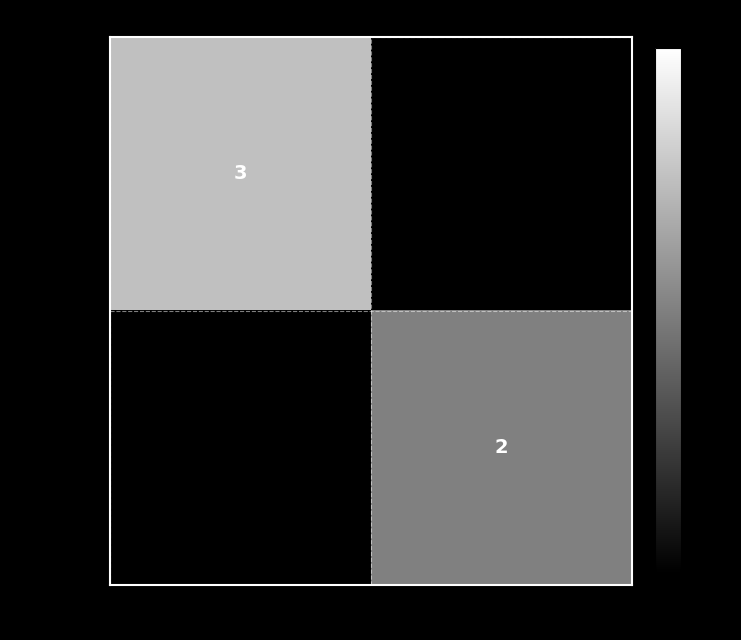

Which has a higher value, 1 or -1?

-1